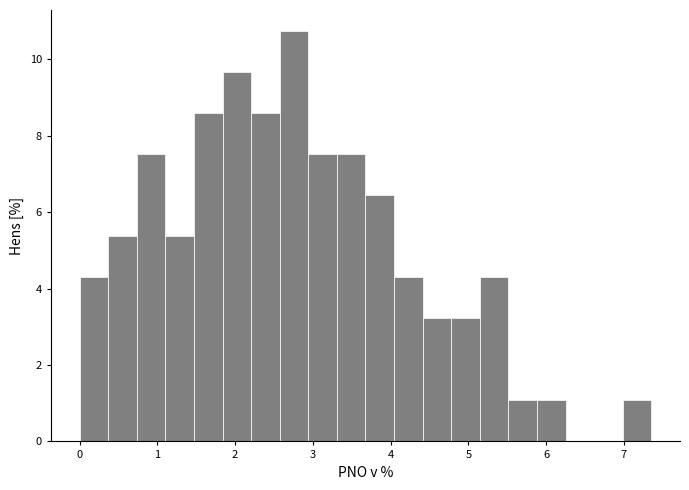

Read against the x-axis, roughly where is the centre of the tallest bar?

2.8